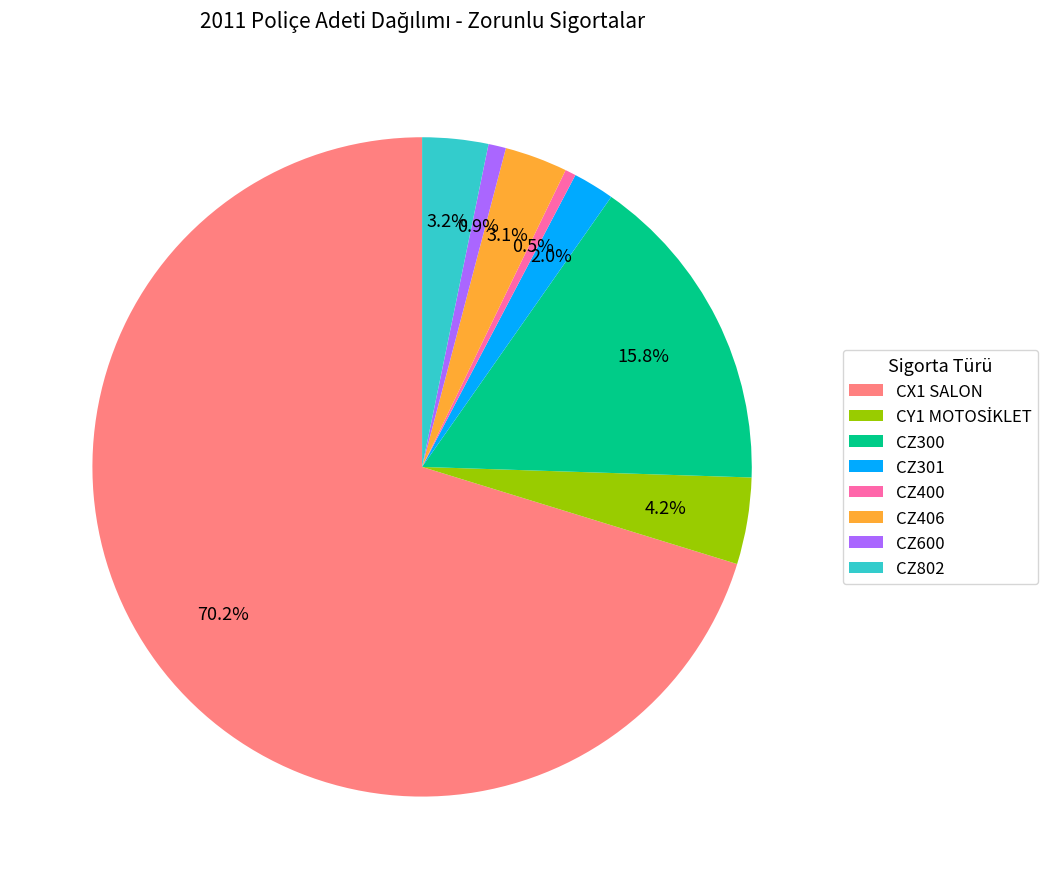

Which category has the biggest portion of the pie?

CX1 SALON